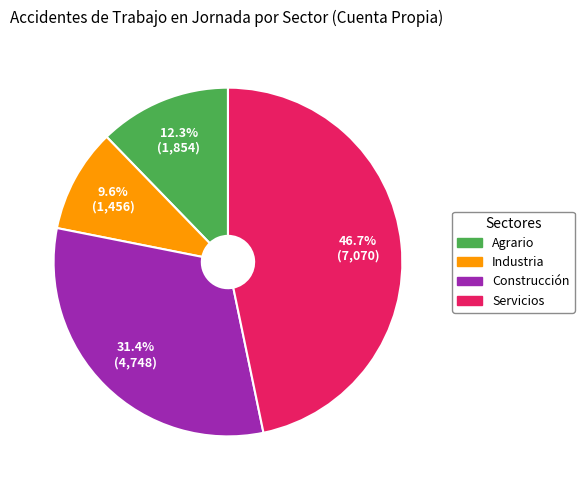

Between Agrario and Industria, which is larger?

Agrario